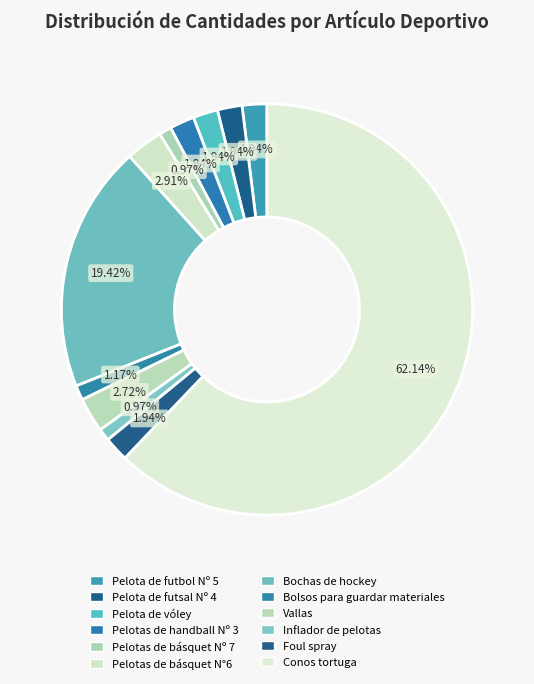

How many slices are in this pie chart?

12